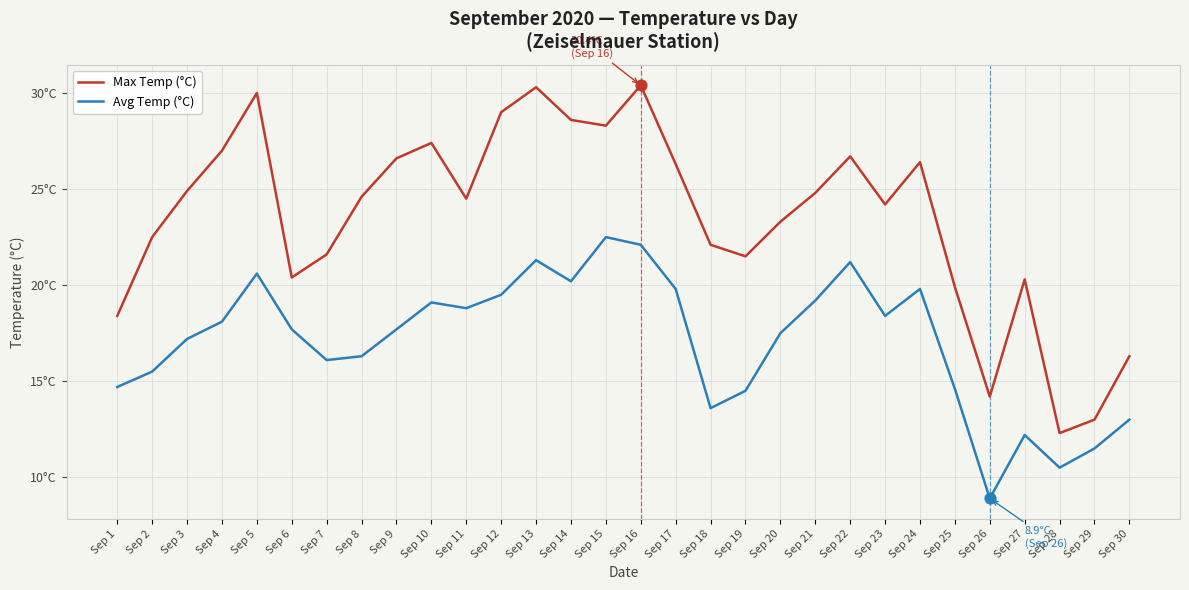

At which category is the sum across all series the highest?

Sep 16